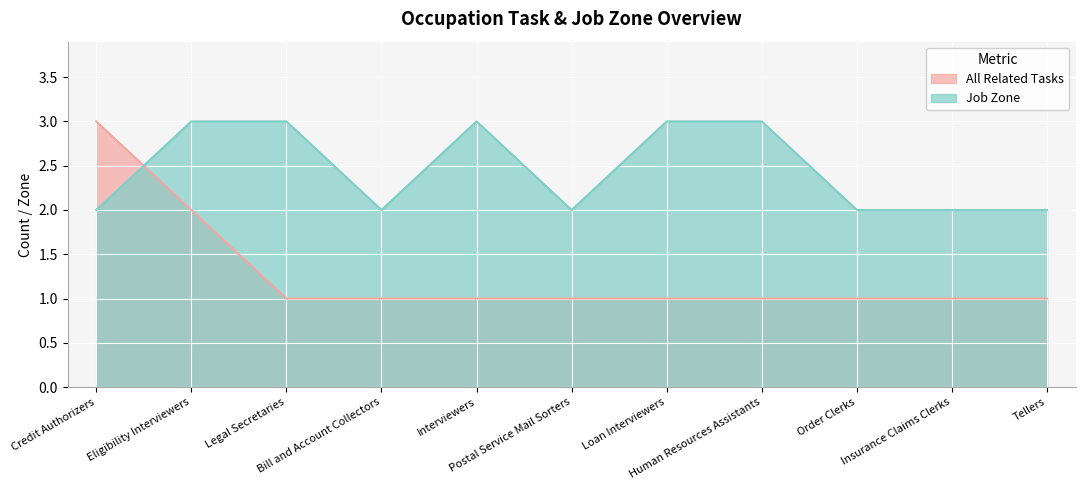

What position from the right is Legal Secretaries?

9